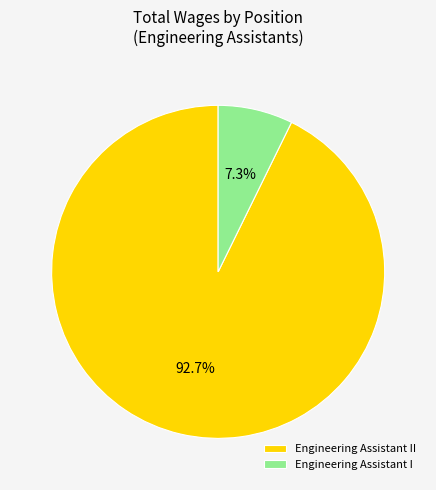

How many slices are in this pie chart?

2